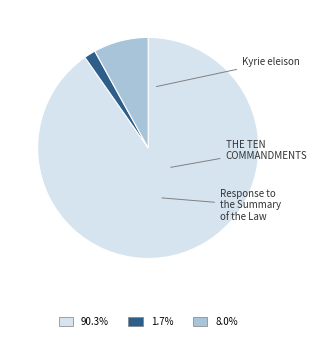

Is it true that Response to the Summary of the Law is 8% of the pie?

True